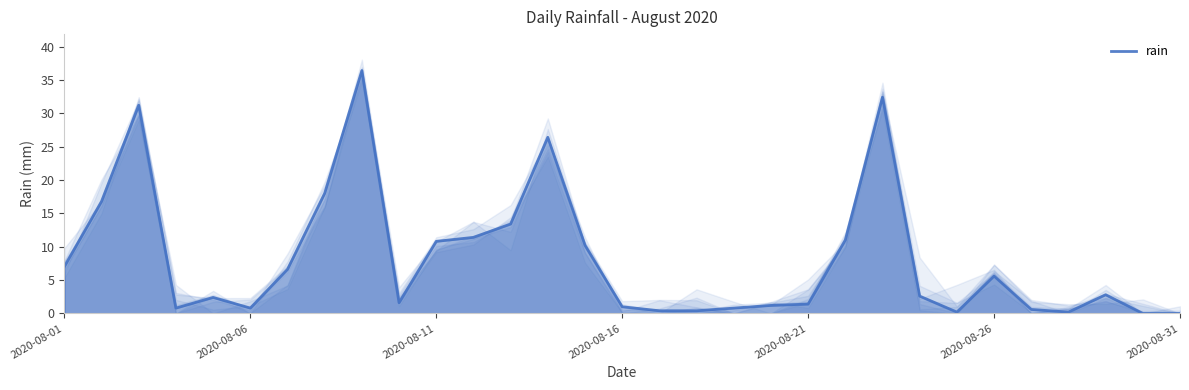

What is the value of the 3rd point from the left?

31.2